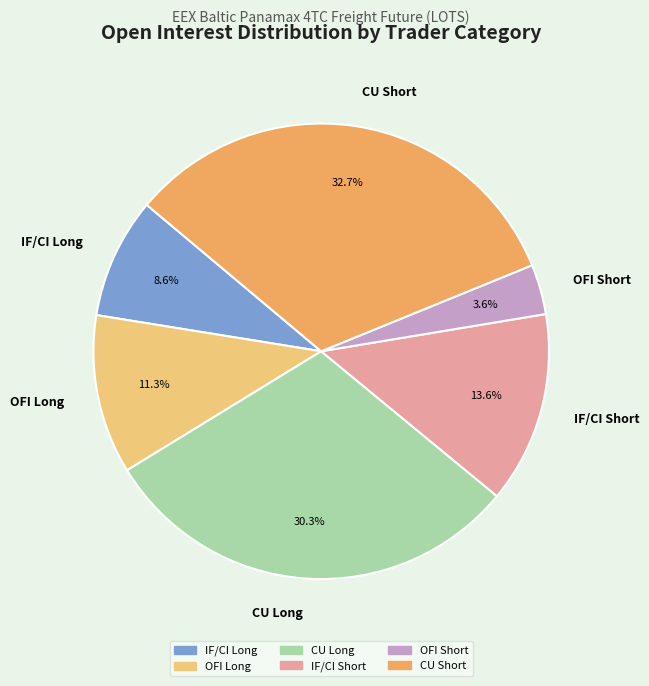

Is there a majority slice in this chart?

No